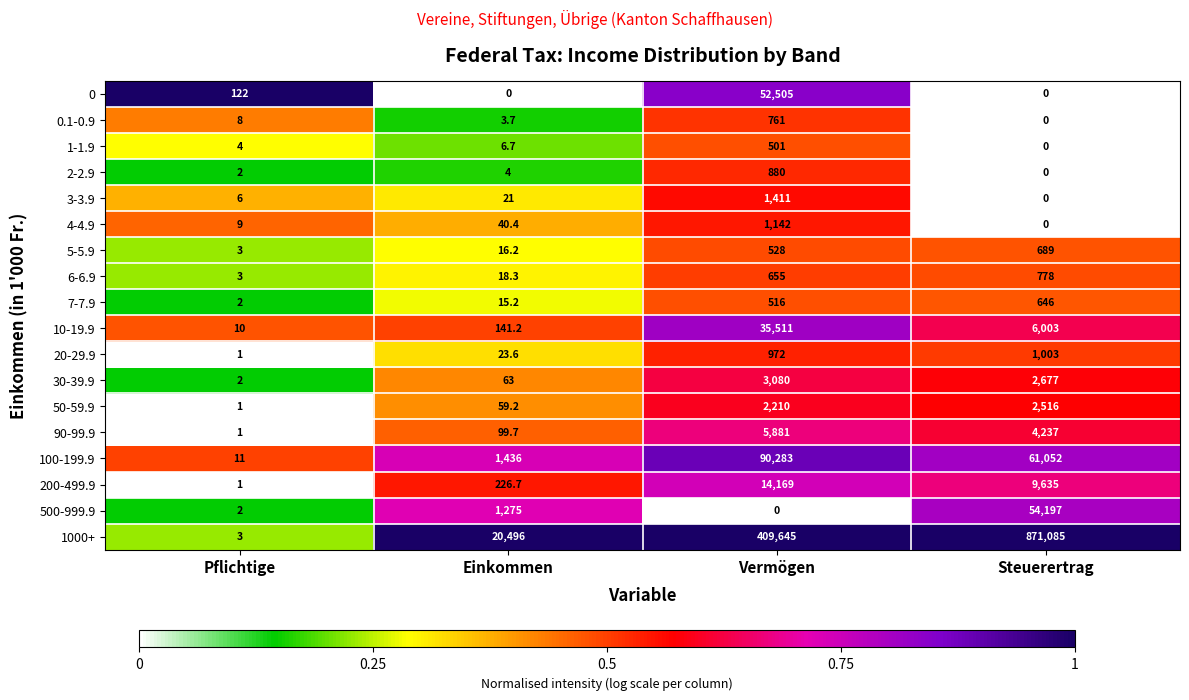

Rank the series by their maximum value, from highest to lowest.

1000+, 100-199.9, 500-999.9, 0, 10-19.9, 200-499.9, 90-99.9, 30-39.9, 50-59.9, 3-3.9, 4-4.9, 20-29.9, 2-2.9, 6-6.9, 0.1-0.9, 5-5.9, 7-7.9, 1-1.9